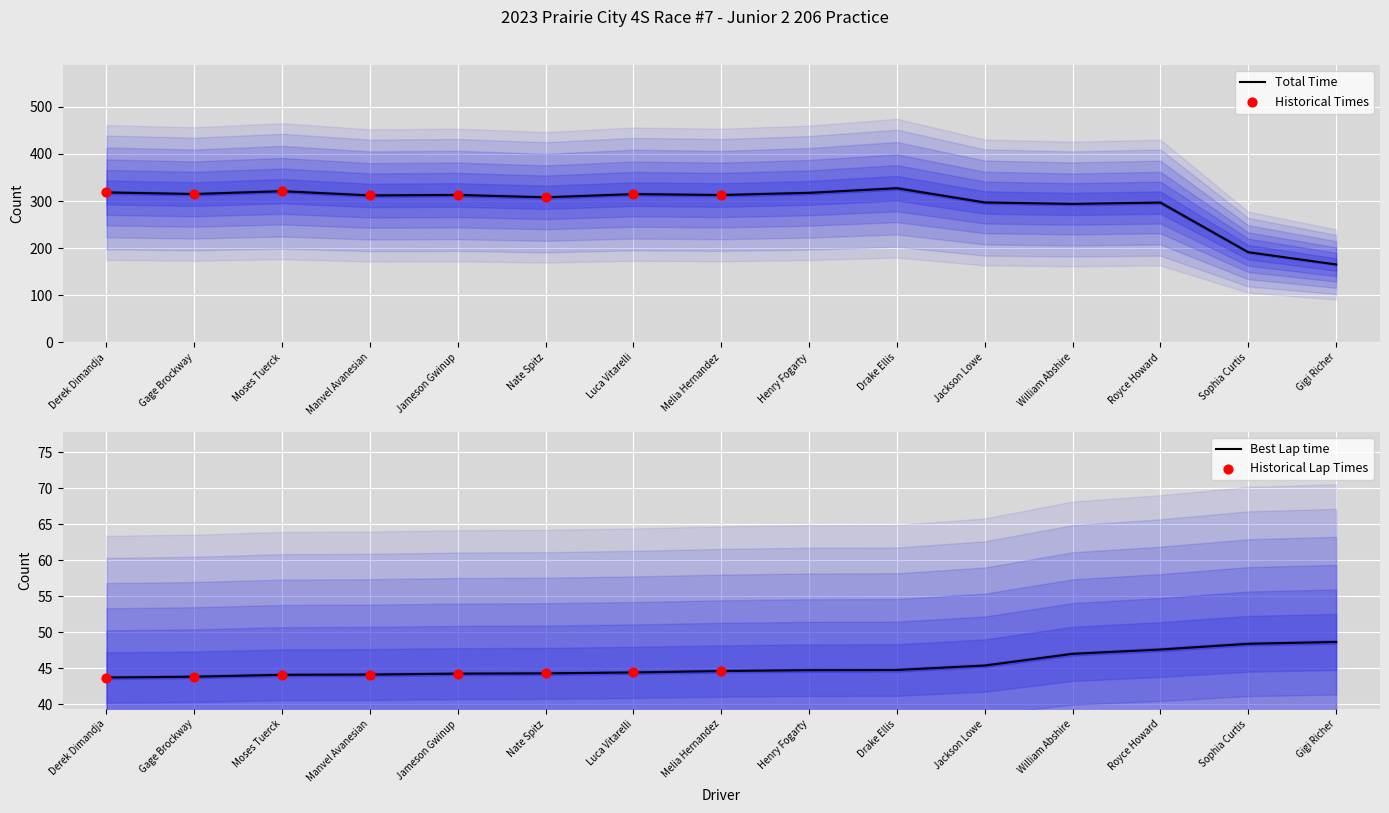

The value of Total Time at Manvel Avanesian is 164.4. True or false?

False